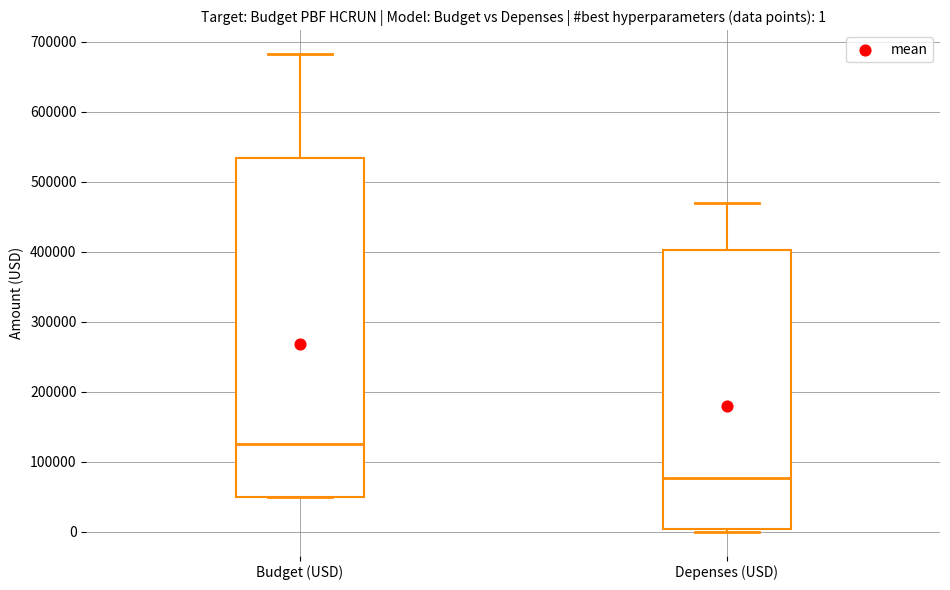

Which box has the highest median line?

Budget (USD)